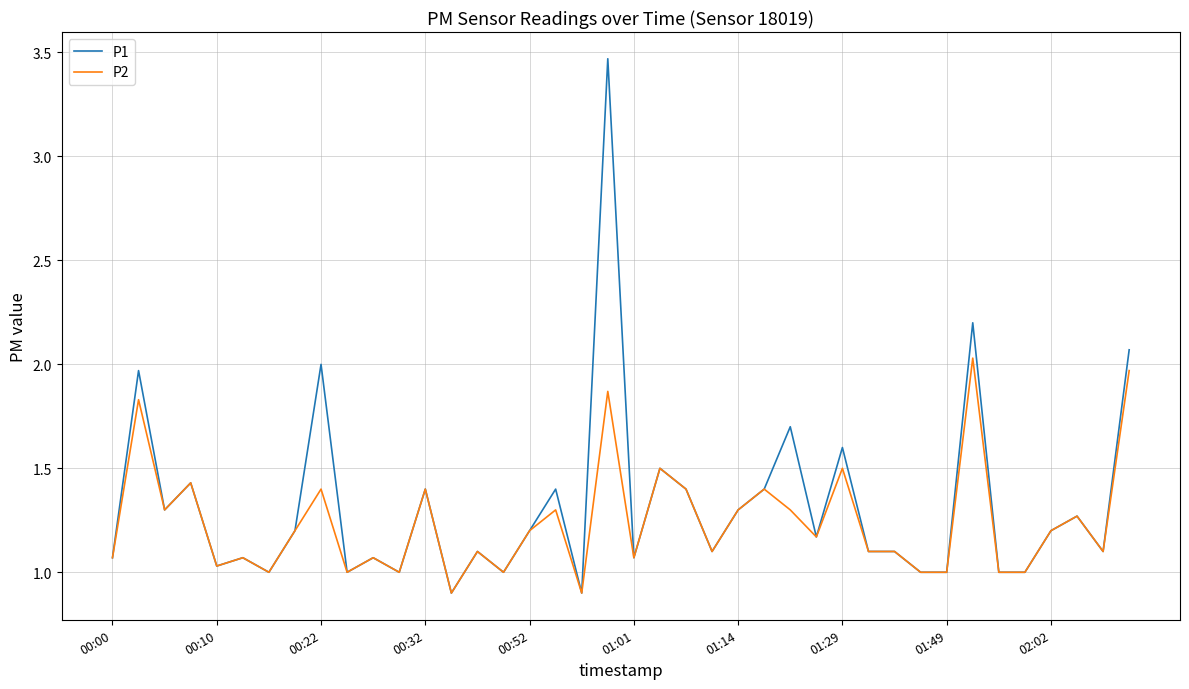

Which series has the widest spread of values?

P1